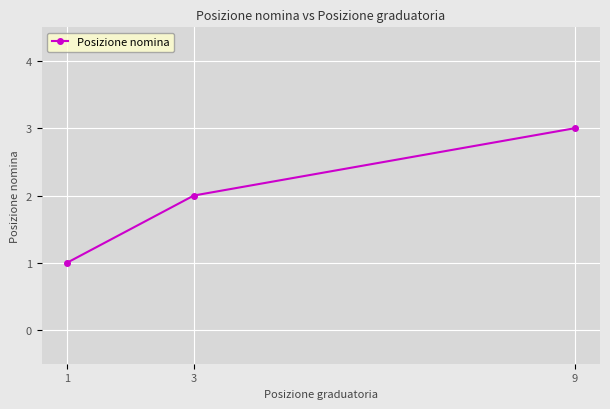

Approximately how many times larger is the value at 9 compared to 3?

1.5